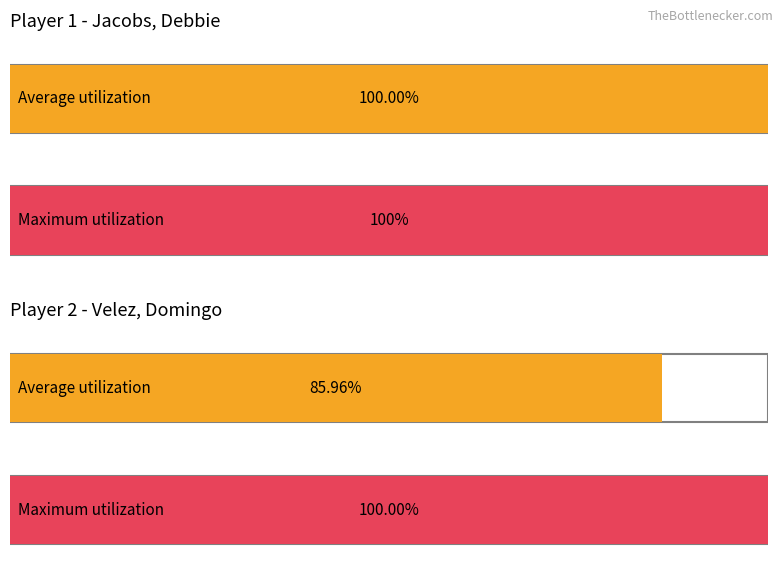

Which series has the widest spread of values?

Average utilization